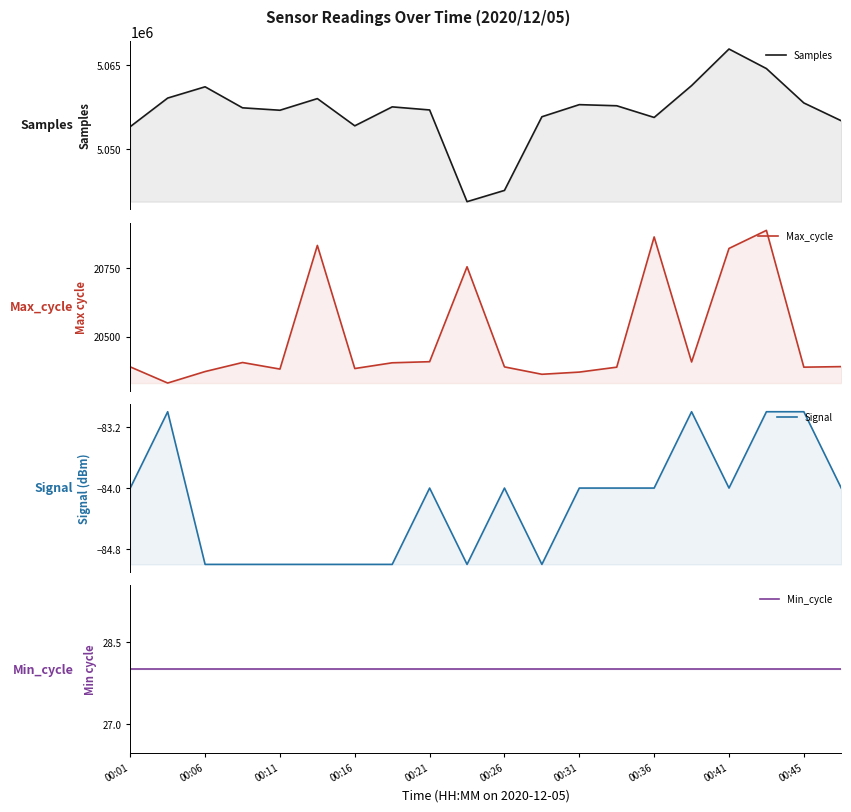

What is the maximum value for Max_cycle?

20888